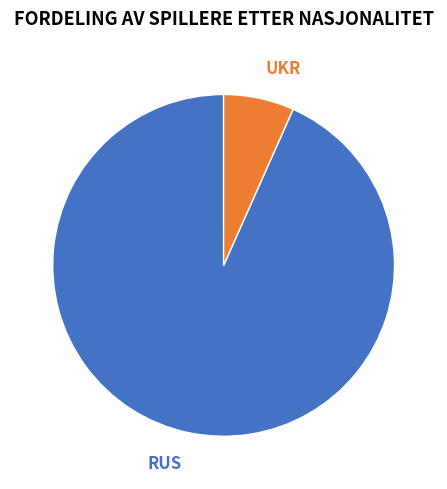

Between RUS and UKR, which is larger?

RUS